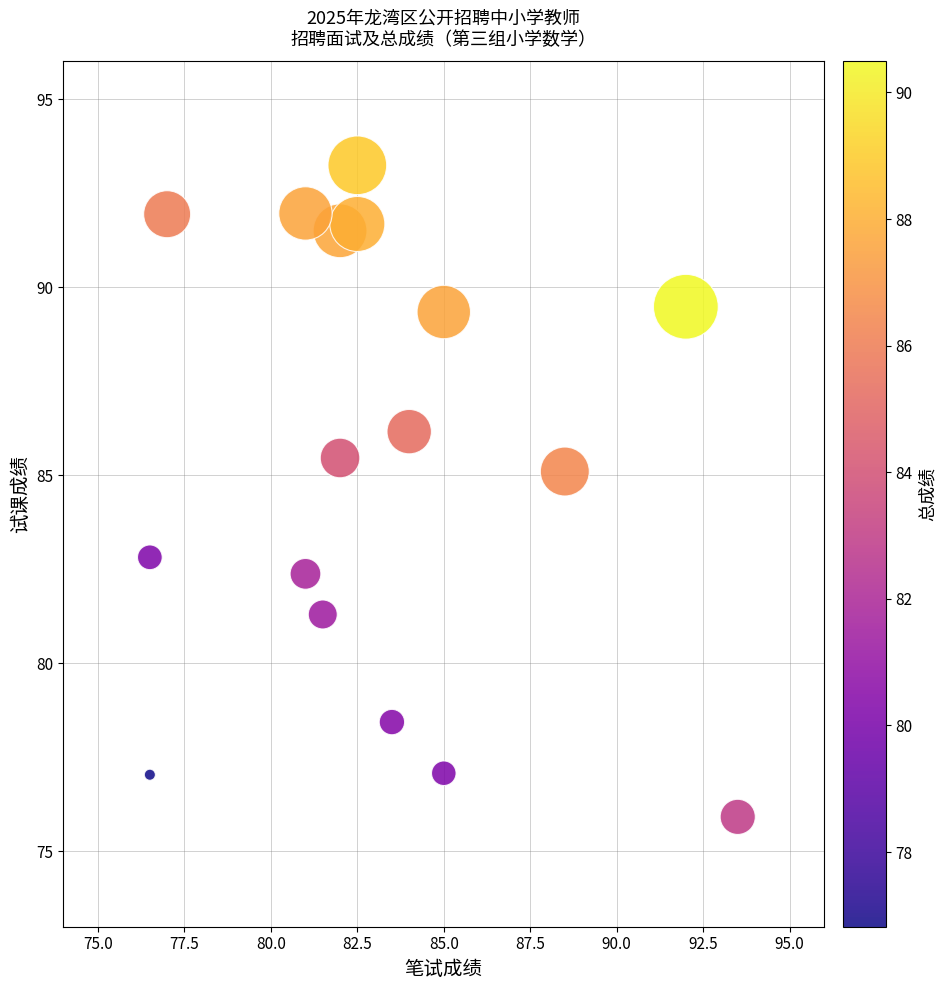

What is the range of X values (max minus min)?

17.0